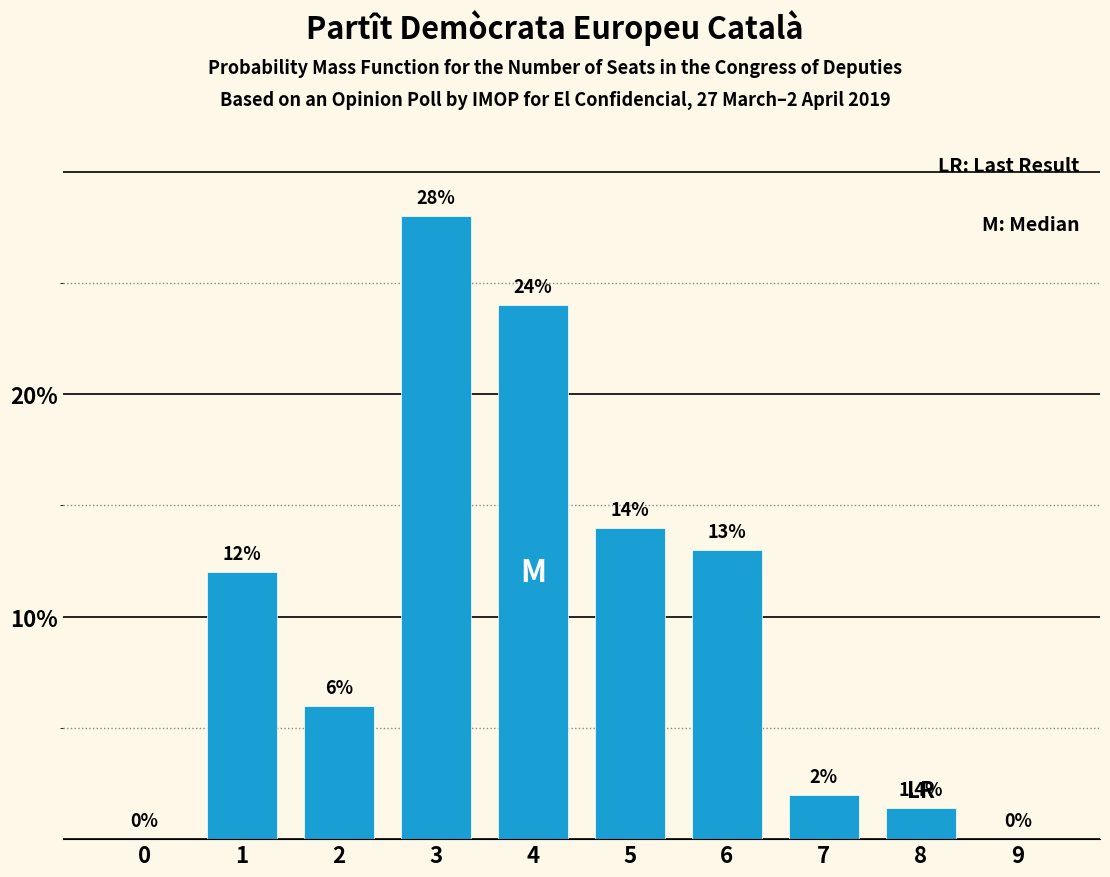

Reading right to left, list all the values displayed in this chart.

9=0.0	8=1.4	7=2.0	6=13.0	5=14.0	4=24.0	3=28.0	2=6.0	1=12.0	0=0.0